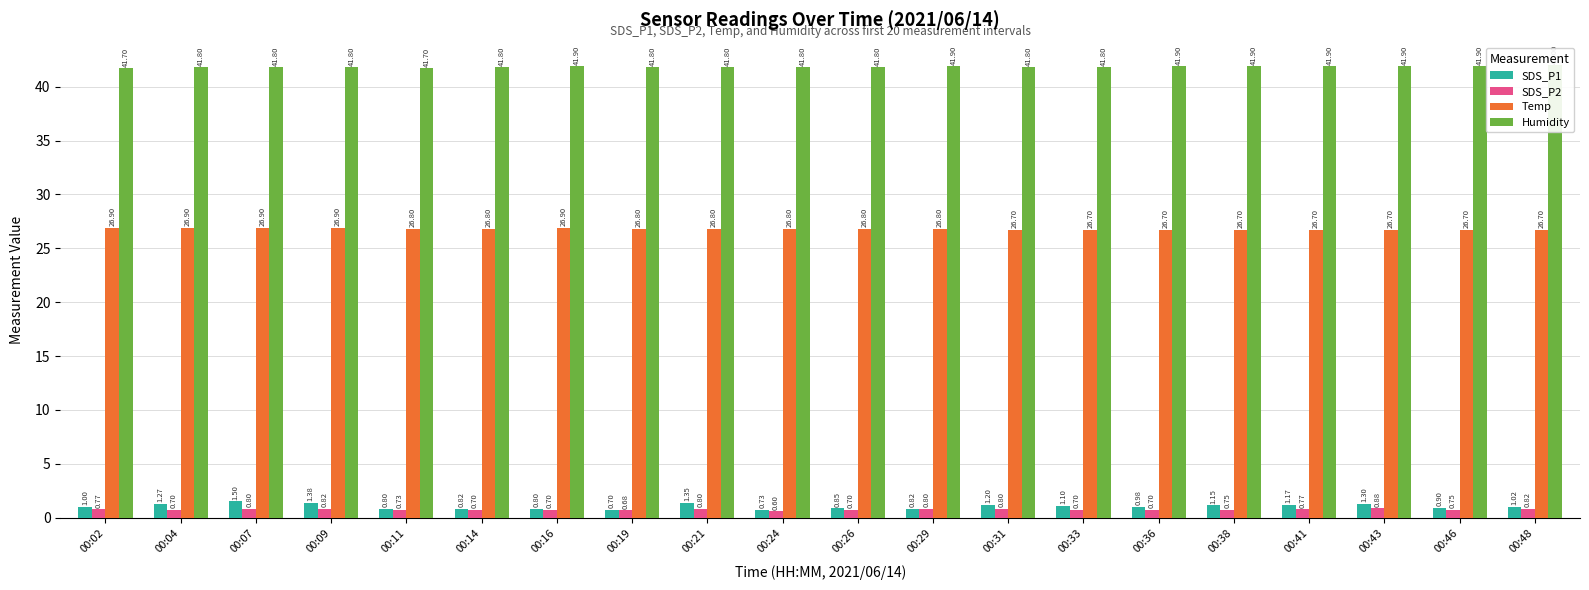

Reading left to right, what are all the values shown in this chart?

SDS_P1: 00:02=1.0	00:04=1.3	00:07=1.5	00:09=1.4	00:11=0.8	00:14=0.8	00:16=0.8	00:19=0.7	00:21=1.4	00:24=0.7	00:26=0.8	00:29=0.8	00:31=1.2	00:33=1.1	00:36=1.0	00:38=1.1	00:41=1.2	00:43=1.3	00:46=0.9	00:48=1.0
SDS_P2: 00:02=0.8	00:04=0.7	00:07=0.8	00:09=0.8	00:11=0.7	00:14=0.7	00:16=0.7	00:19=0.7	00:21=0.8	00:24=0.6	00:26=0.7	00:29=0.8	00:31=0.8	00:33=0.7	00:36=0.7	00:38=0.8	00:41=0.8	00:43=0.9	00:46=0.8	00:48=0.8
Temp: 00:02=26.9	00:04=26.9	00:07=26.9	00:09=26.9	00:11=26.8	00:14=26.8	00:16=26.9	00:19=26.8	00:21=26.8	00:24=26.8	00:26=26.8	00:29=26.8	00:31=26.7	00:33=26.7	00:36=26.7	00:38=26.7	00:41=26.7	00:43=26.7	00:46=26.7	00:48=26.7
Humidity: 00:02=41.7	00:04=41.8	00:07=41.8	00:09=41.8	00:11=41.7	00:14=41.8	00:16=41.9	00:19=41.8	00:21=41.8	00:24=41.8	00:26=41.8	00:29=41.9	00:31=41.8	00:33=41.8	00:36=41.9	00:38=41.9	00:41=41.9	00:43=41.9	00:46=41.9	00:48=42.0